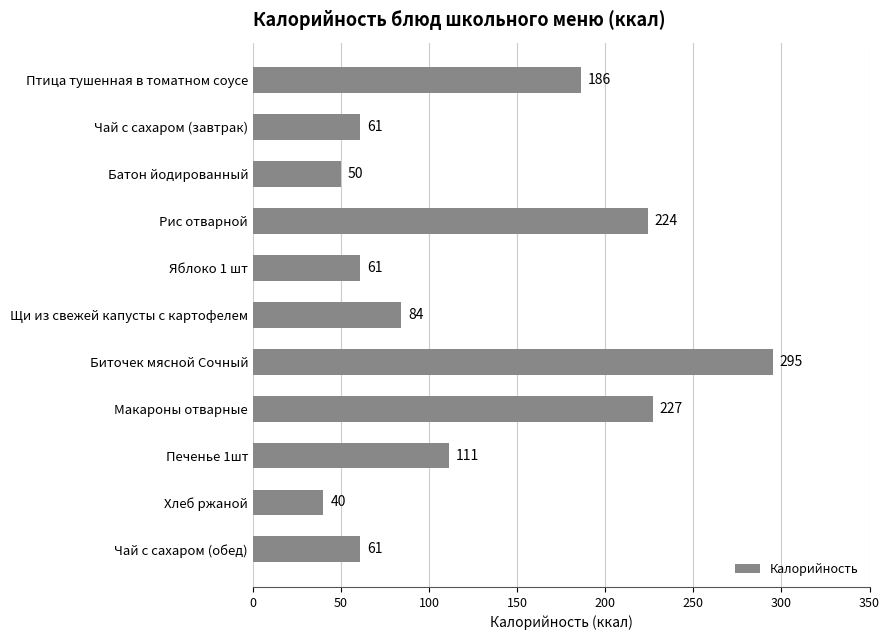

True or false: the data shows 323 at Рис отварной.

False